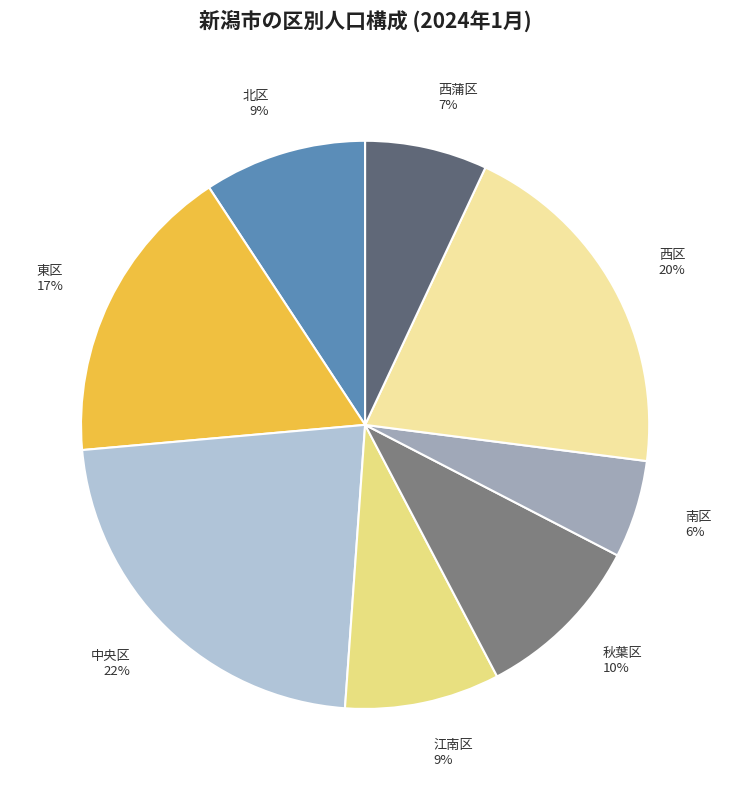

Count the number of slices in the pie.

8